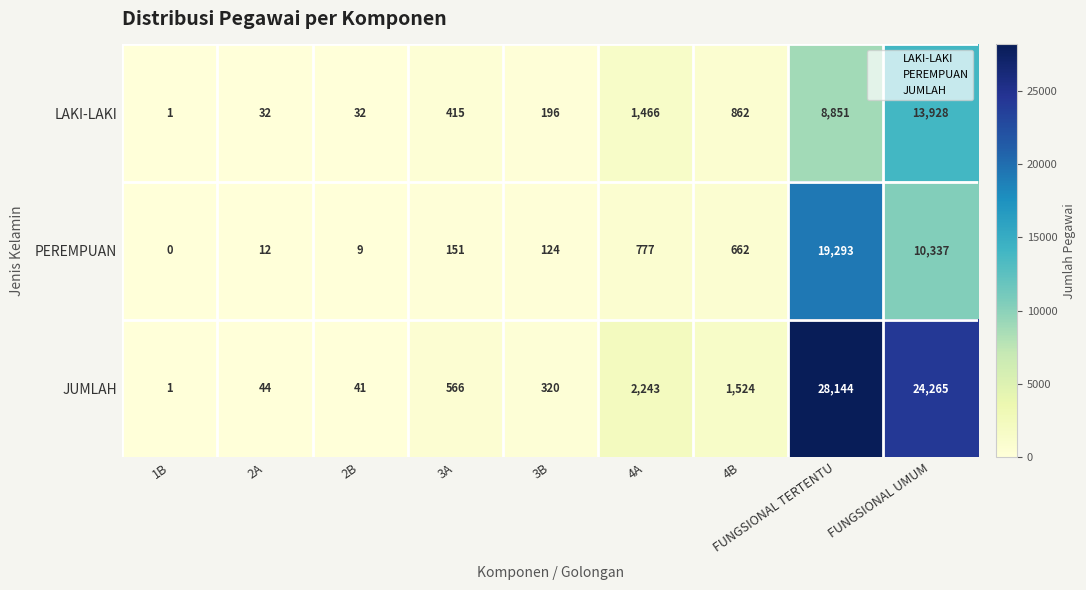

At which category is the sum across all series the highest?

FUNGSIONAL TERTENTU